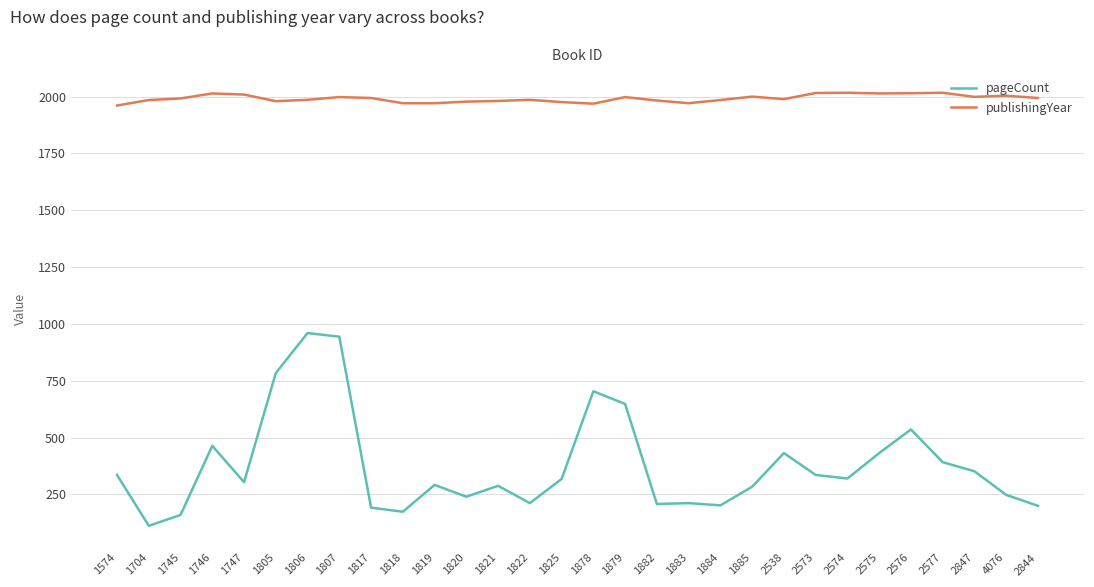

What position from the right is 4076?

2